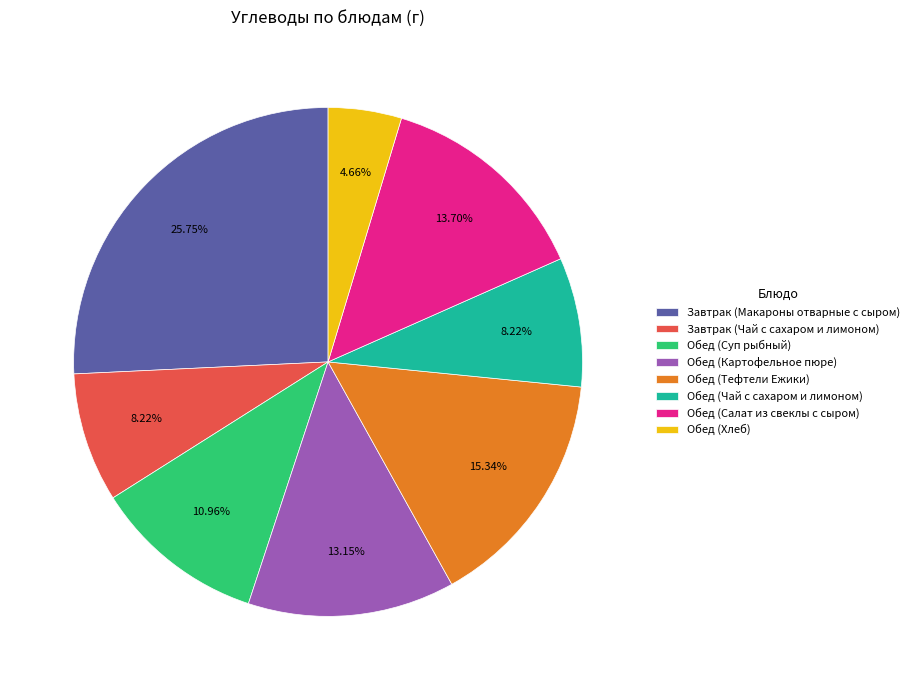

To the nearest percent, what is the average slice percentage?

12%